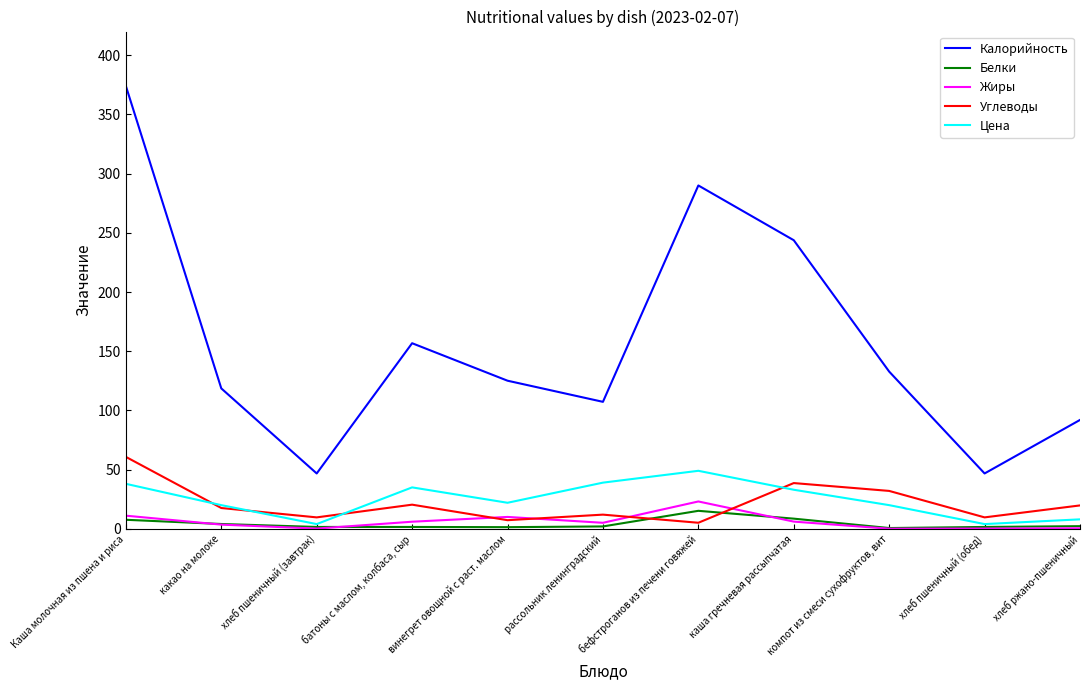

How many interior local valleys does the Цена series have?

3